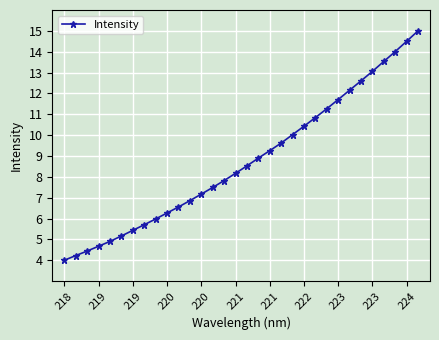

Is this an area chart (filled region under the line)?

No